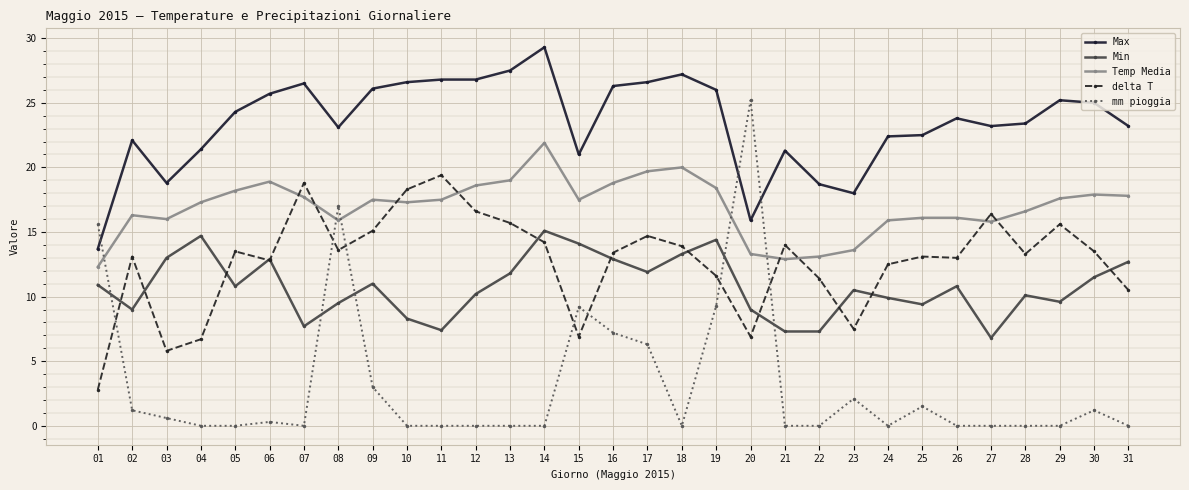

What is the spread (max minus min) of values at 26?

23.8